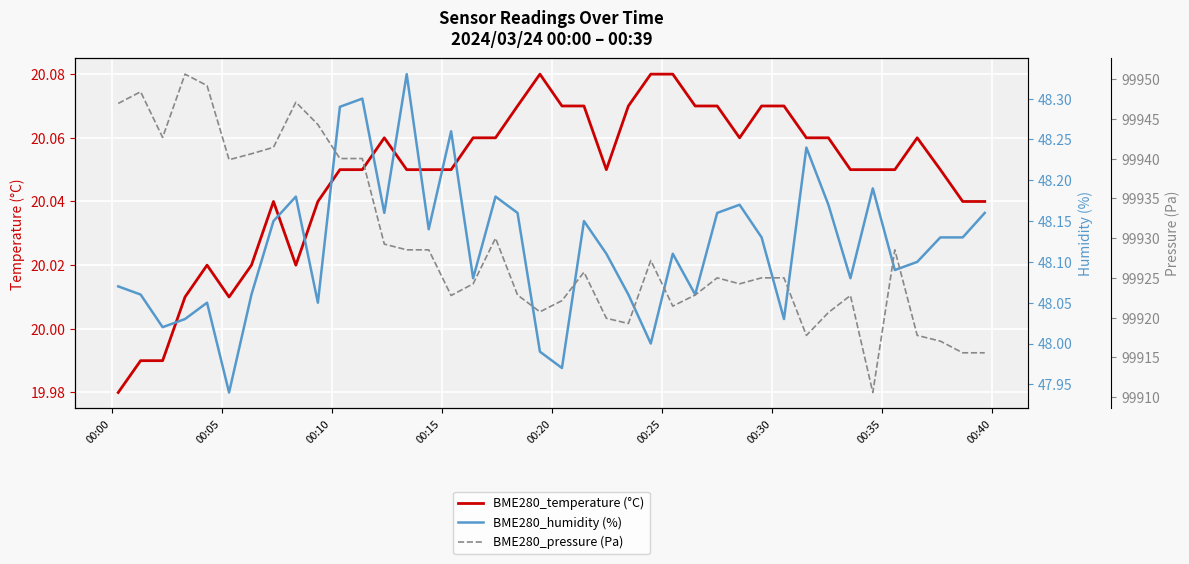

What are all the series names shown in the legend?

BME280_temperature (°C), BME280_humidity (%), BME280_pressure (Pa)